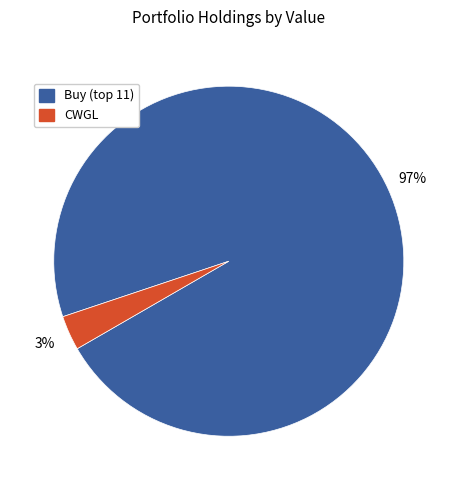

To the nearest percent, what is the difference between the largest and smallest slice percentages?

94%